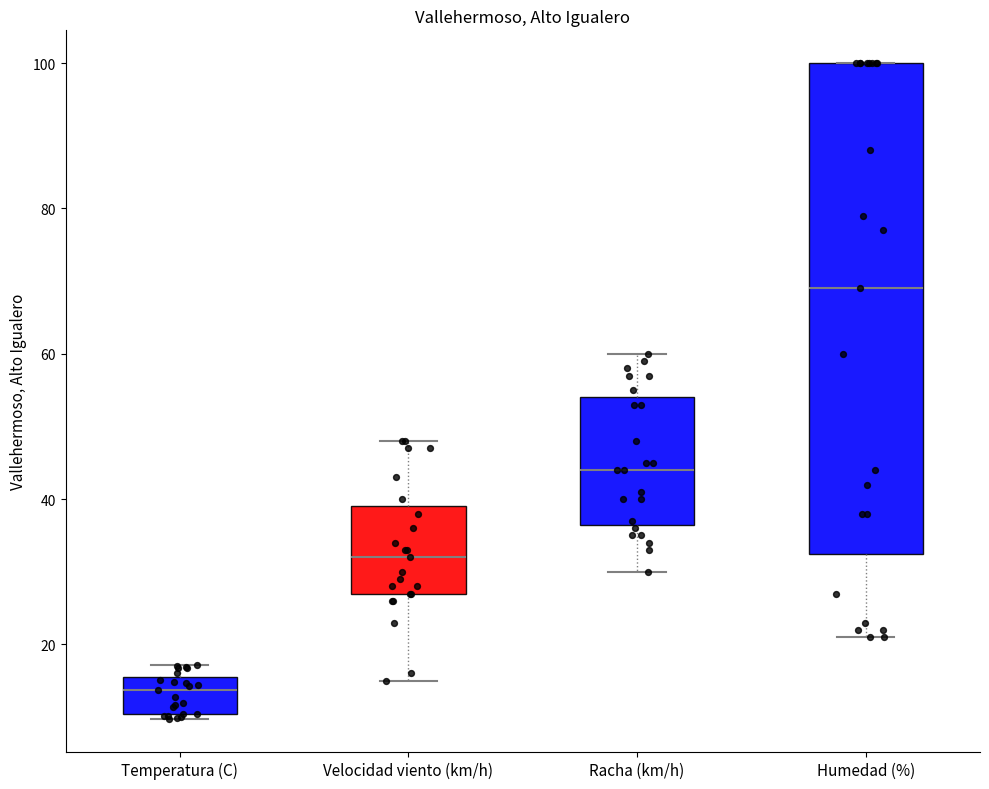

Where is the upper edge of the box for Racha (km/h) on the y-axis? The values are not printed on the chart, so give them approximately, as read against the axis.

54